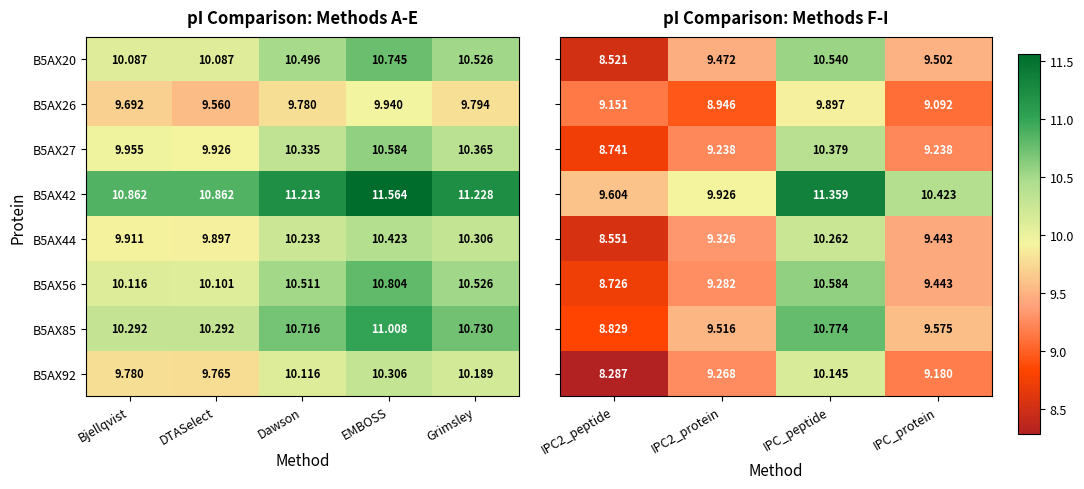

Rank the categories by B5AX92 value from lowest to highest.

DTASelect, Bjellqvist, Dawson, Grimsley, EMBOSS